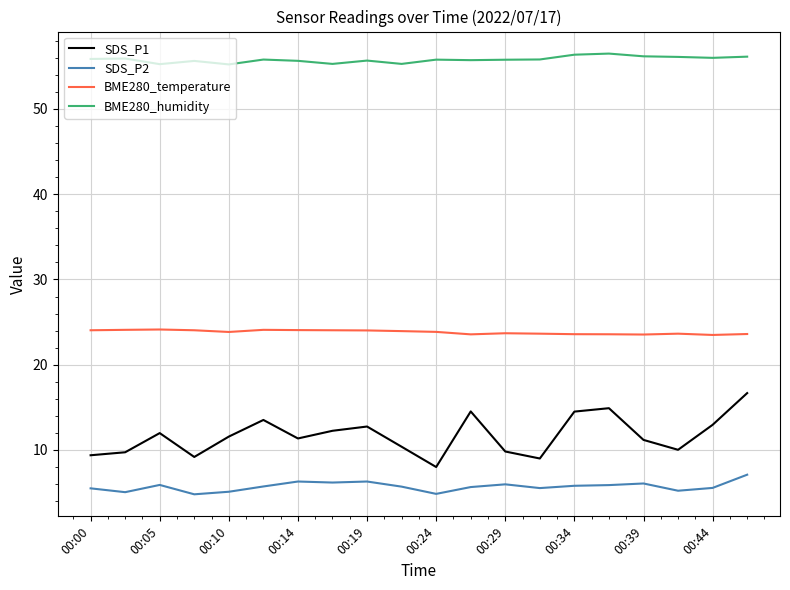

Which series has the widest spread of values?

SDS_P1